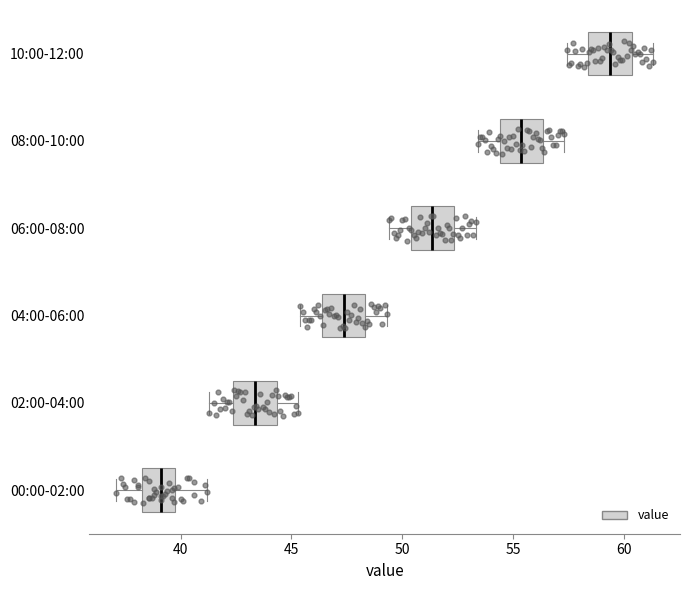

Which box's median line is the furthest to the right?

10:00-12:00